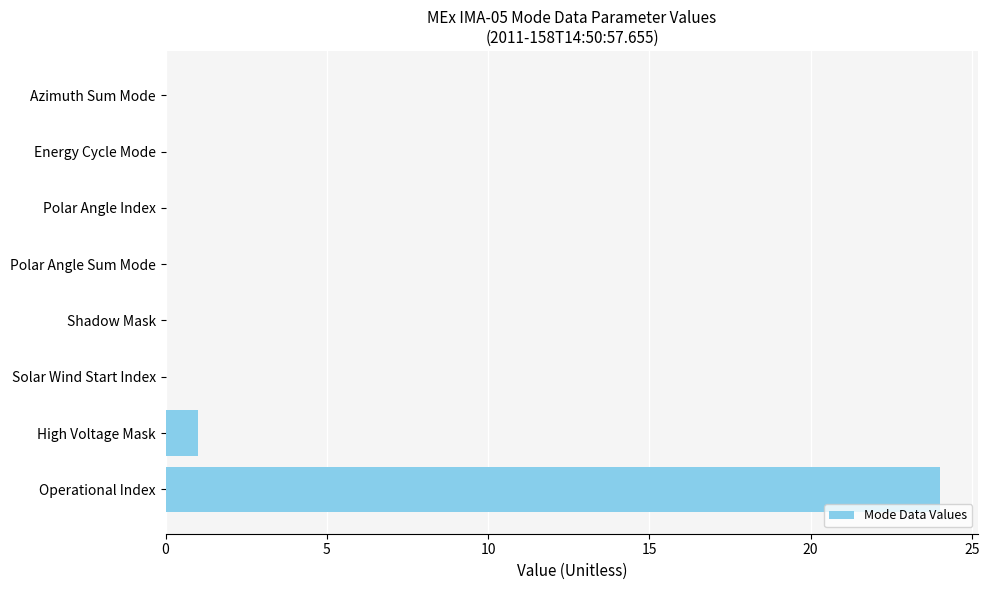

Count the number of data series in this chart.

1